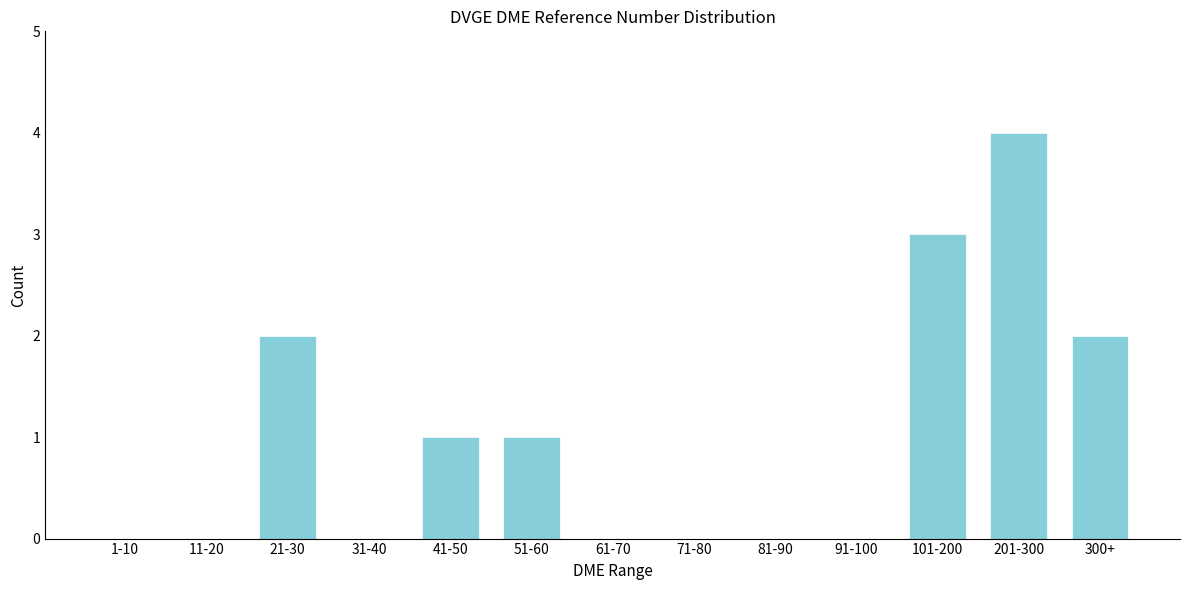

Reading left to right, transcribe all the data shown in this chart.

1-10=0	11-20=0	21-30=2	31-40=0	41-50=1	51-60=1	61-70=0	71-80=0	81-90=0	91-100=0	101-200=3	201-300=4	300+=2